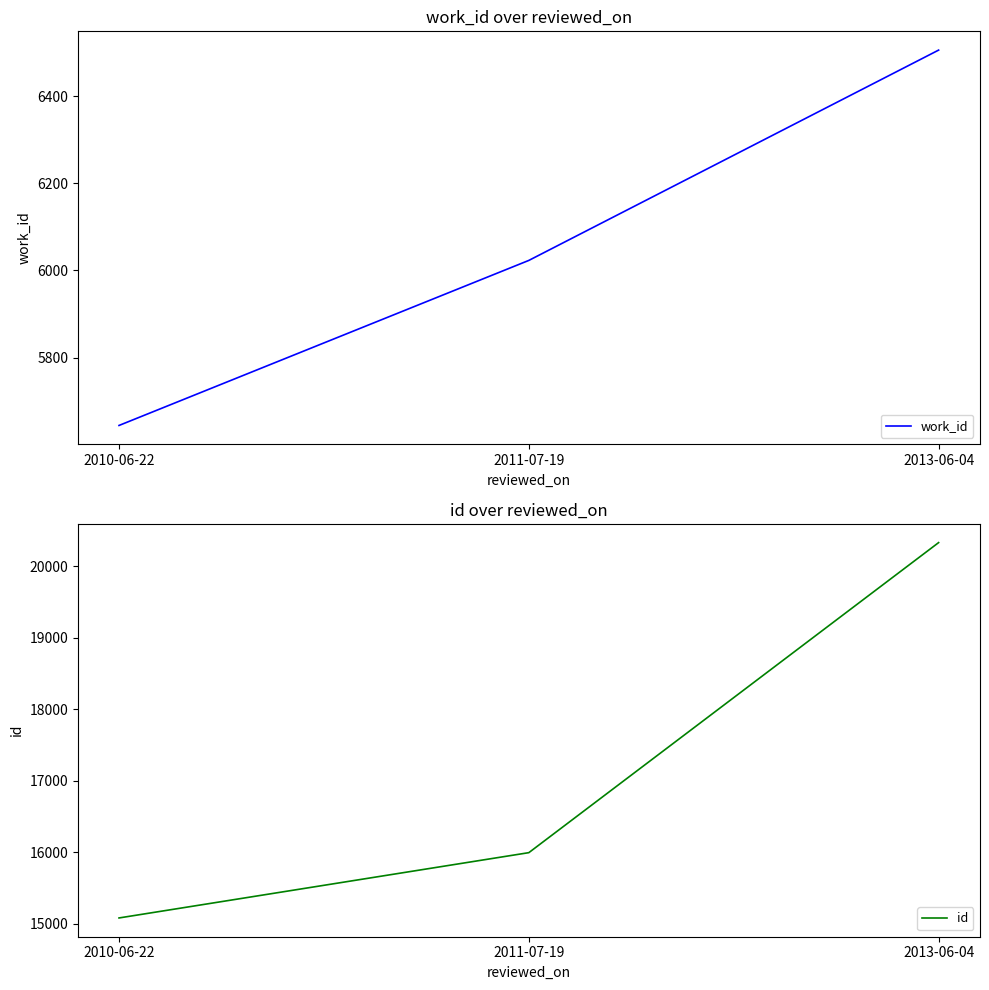

Count the number of categories in the chart.

3